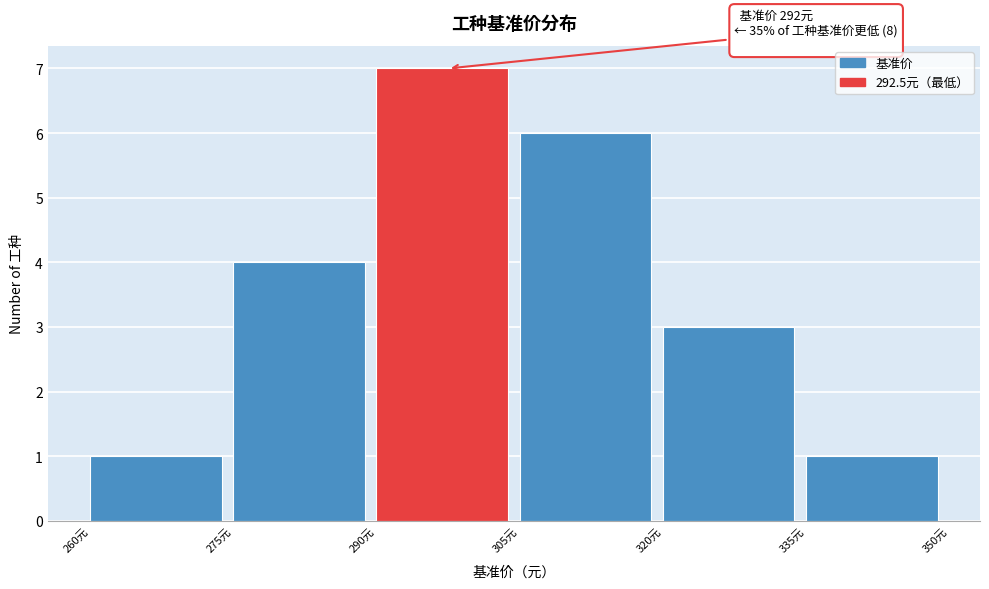

Which range on the x-axis has the tallest bar?

290 to 305